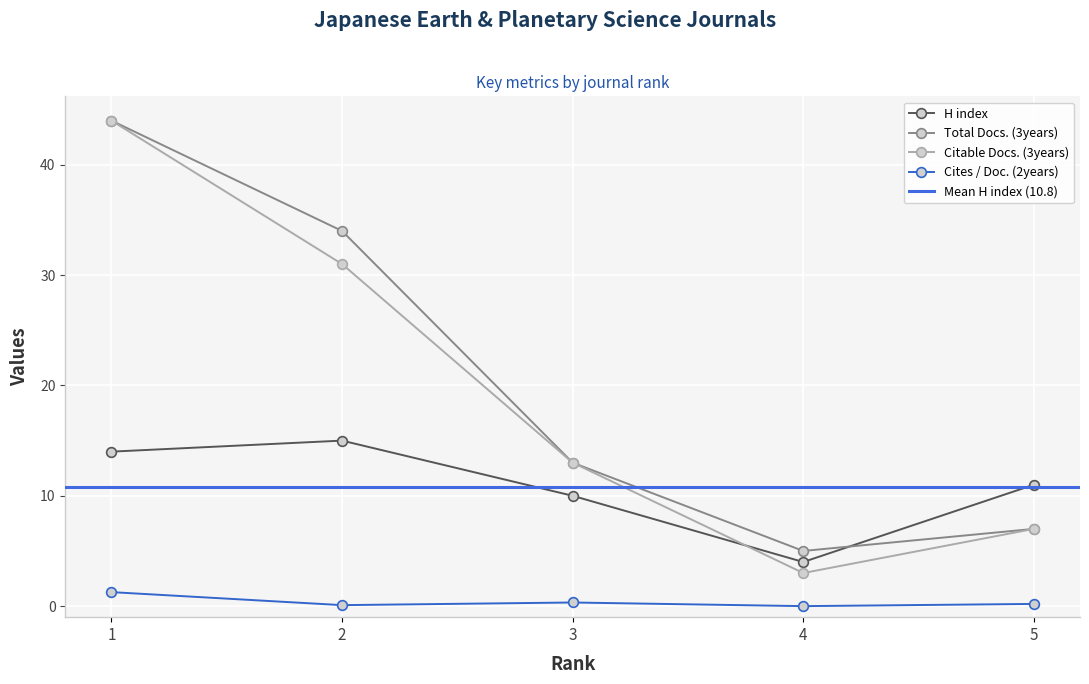

What is the total value across all series at 4?

12.0